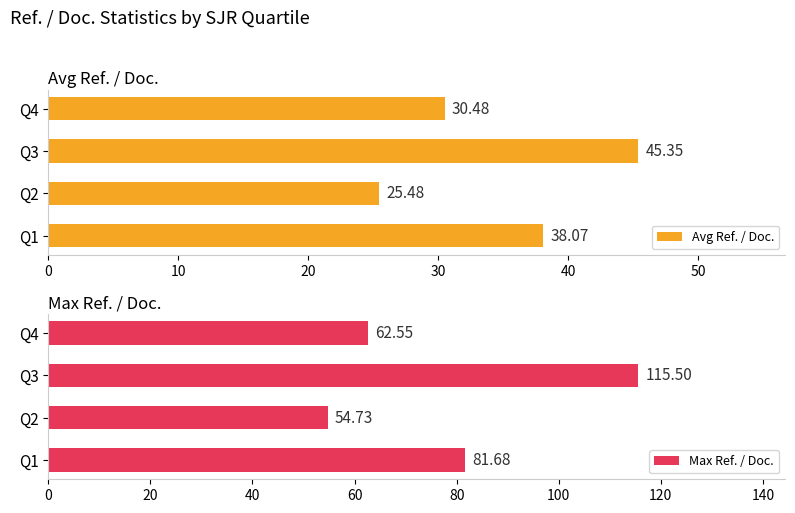

Reading right to left, extract all data points from this chart.

Avg Ref. / Doc.: 30.5	45.4	25.5	38.1
Max Ref. / Doc.: 62.5	115.5	54.7	81.7